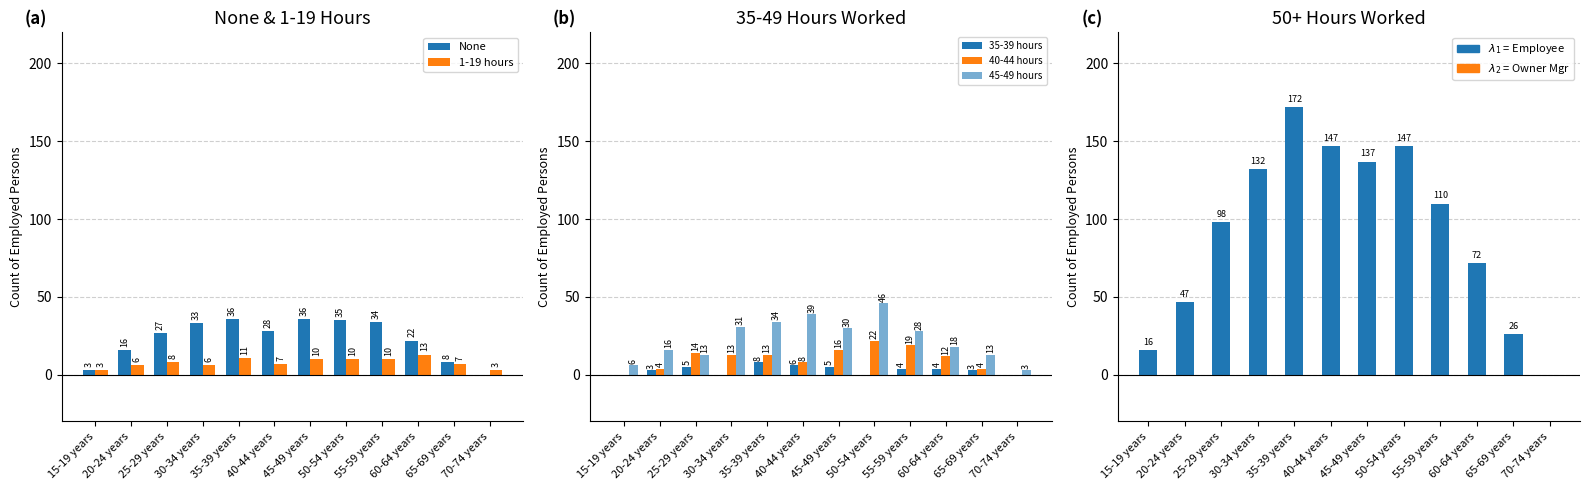

Count the 1-19 hours values in the range 6 to 10.

8